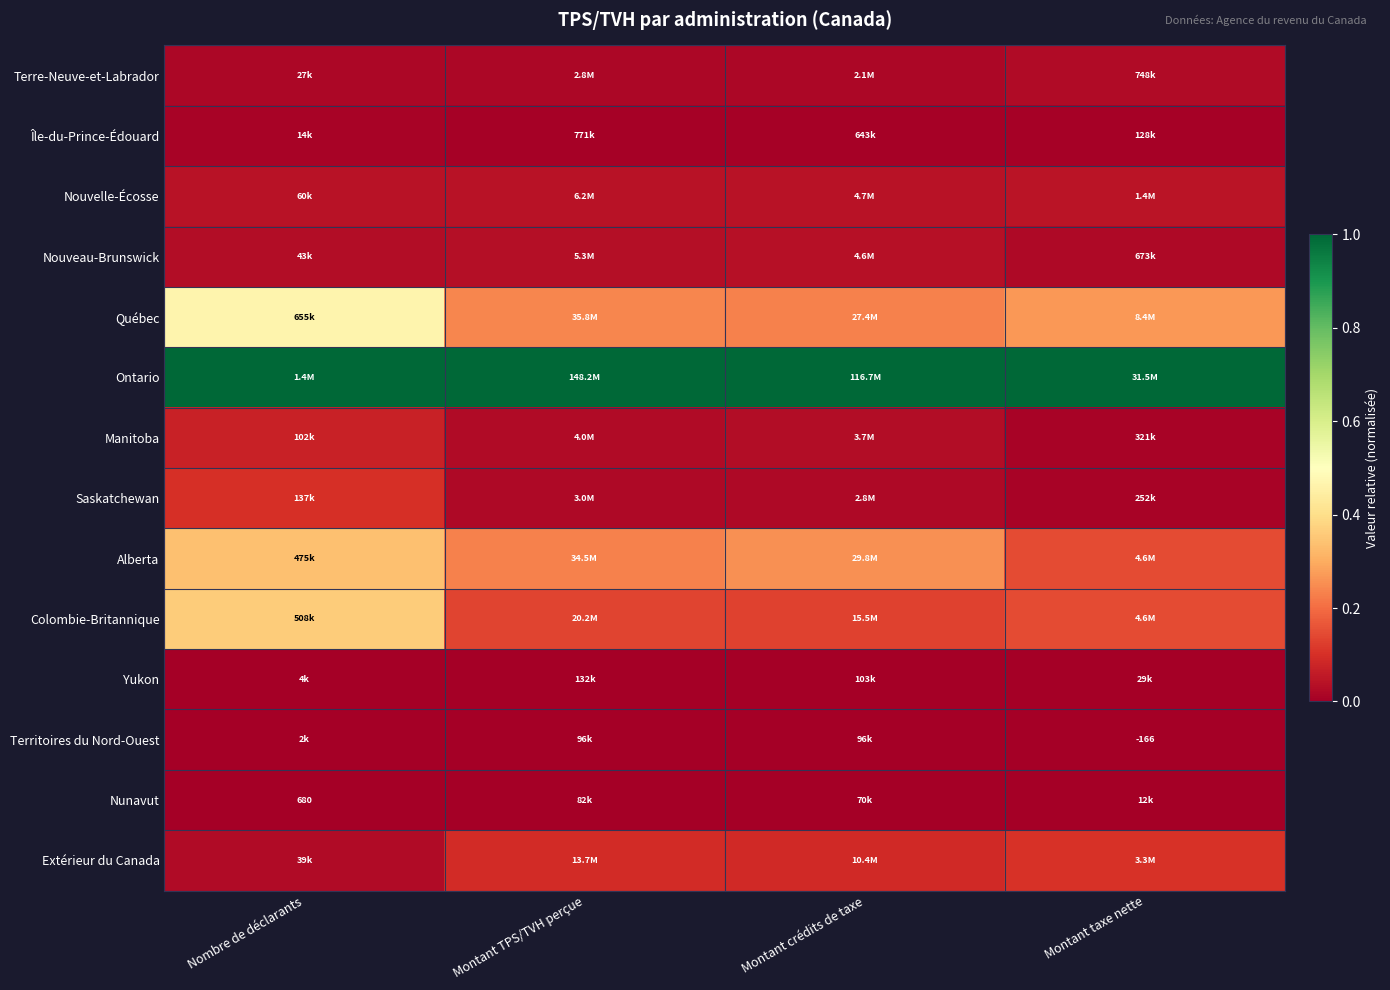

Rank the categories by Alberta value from lowest to highest.

Montant taxe nette, Montant TPS/TVH perçue, Montant crédits de taxe, Nombre de déclarants